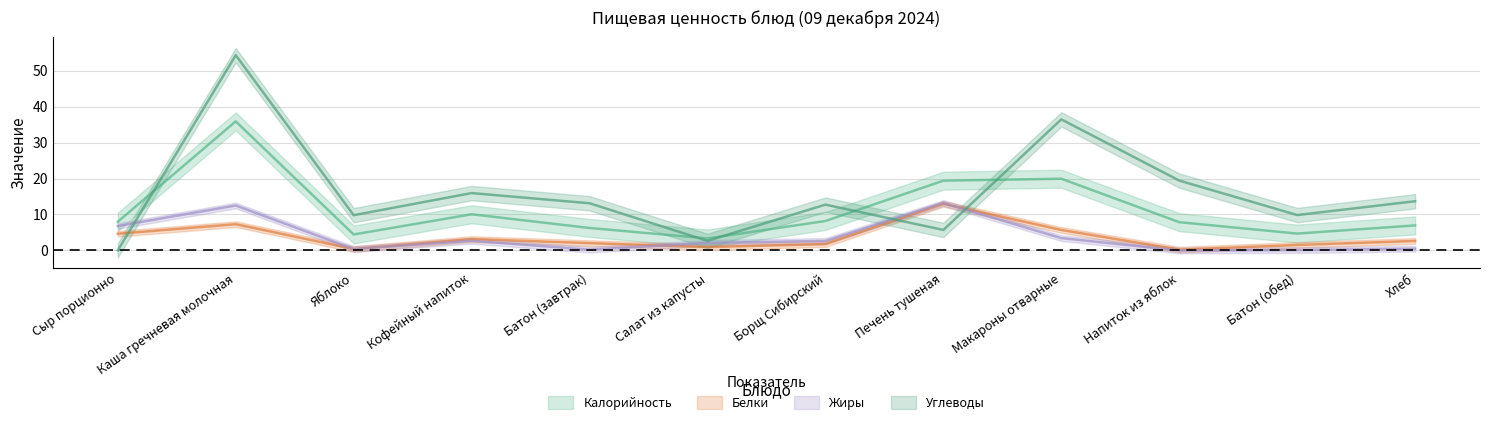

In Углеводы, how many points are lower than both neighbors (excluding endpoints)?

4